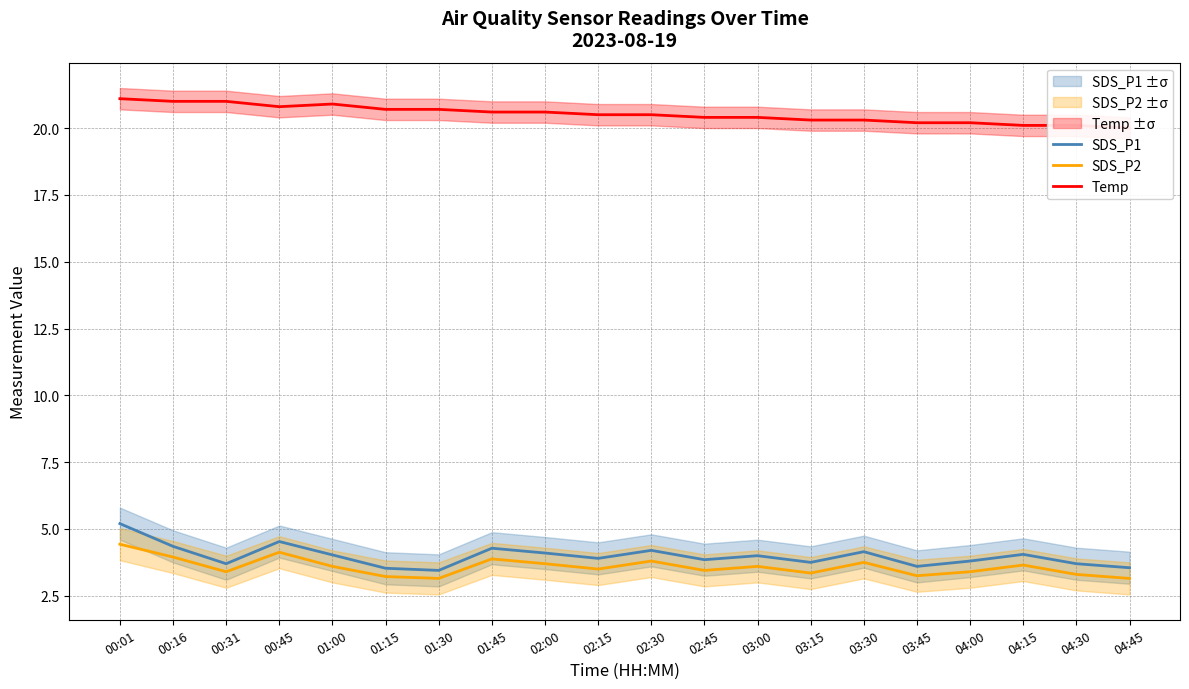

Is the value of SDS_P1 at 02:00 greater than the value of Temp at 03:15?

No